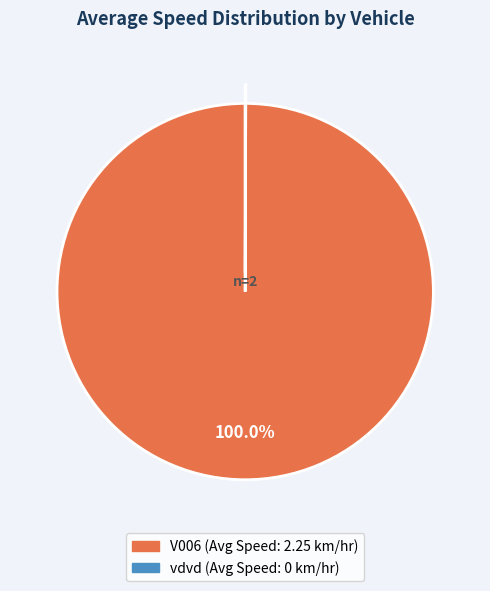

What is the majority slice?

V006 (Avg Speed: 2.25 km/hr)